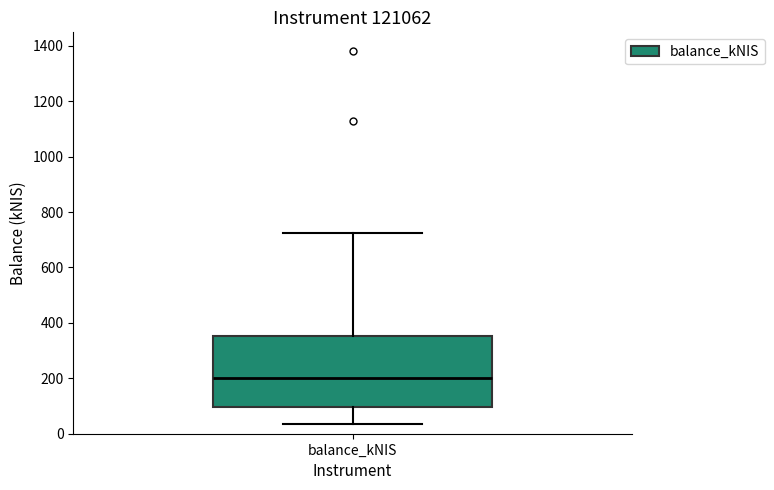

Read this box plot against the y-axis: the position of the median line, the range covered by the box, and the ends of both whiskers. The values are not printed on the chart, so give them approximately, as read against the axis.

median 200, box 100 to 360, whiskers 40 to 720